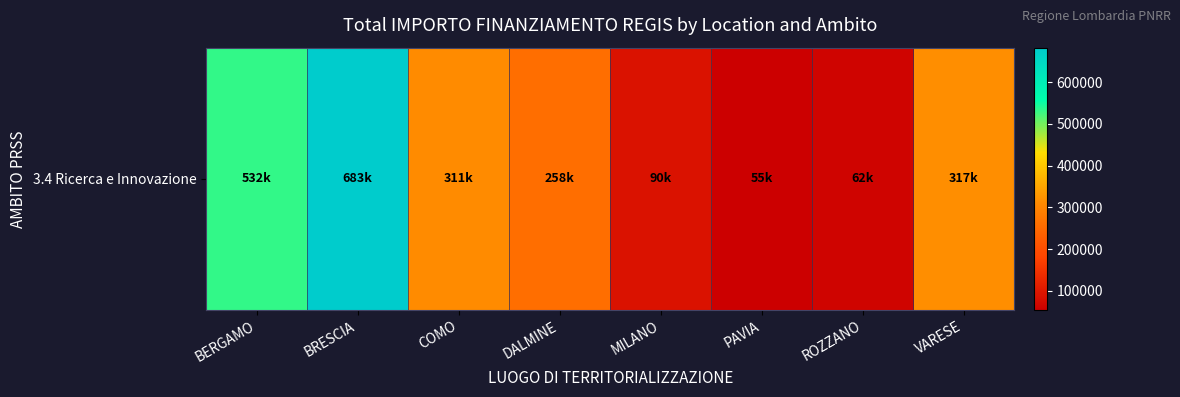

Is it true that the value at ROZZANO is 62062.4?

True